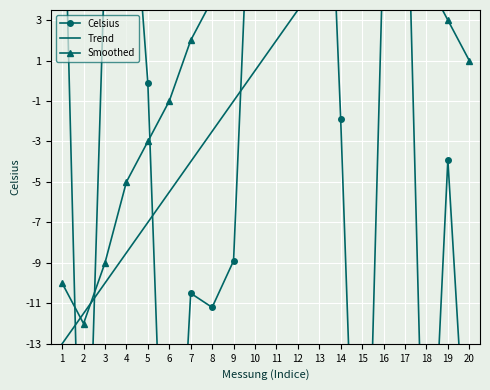

What are all the series names shown in the legend?

Celsius, Trend, Smoothed